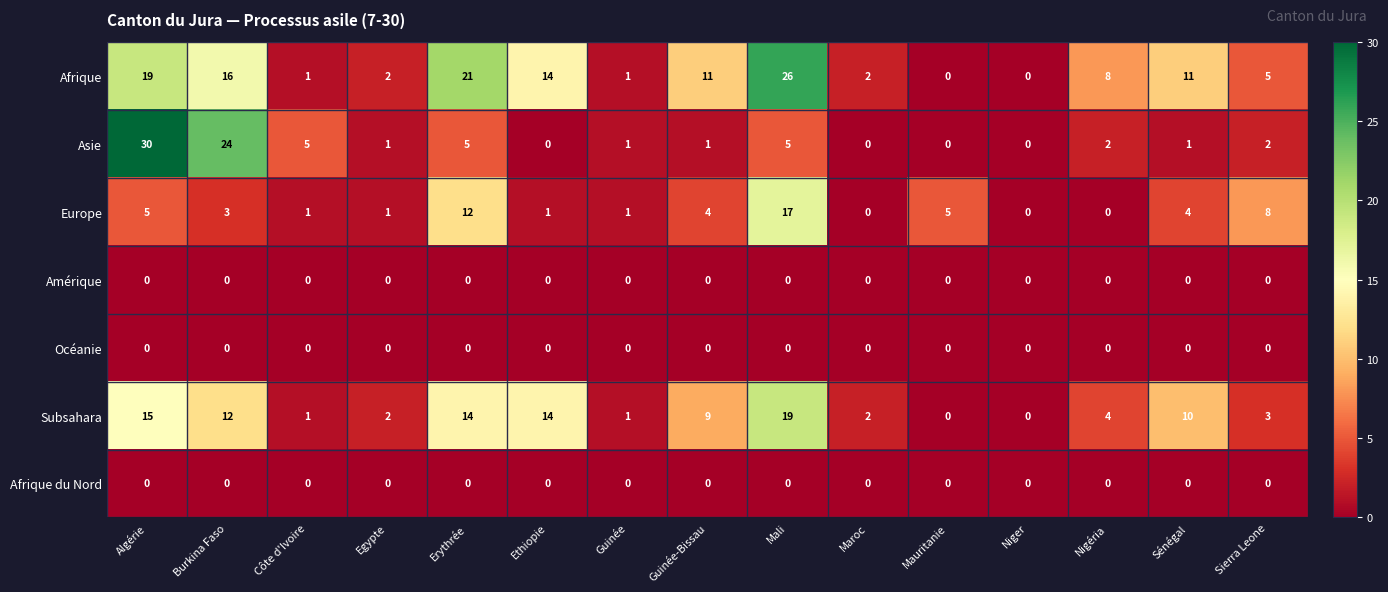

Where is Subsahara nearest to the value 9?

Guinée-Bissau